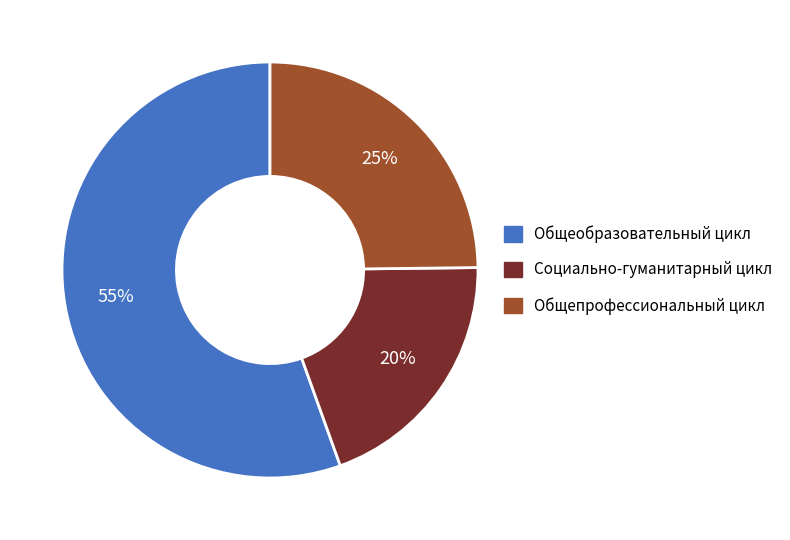

To the nearest percent, what is the average slice percentage?

33%